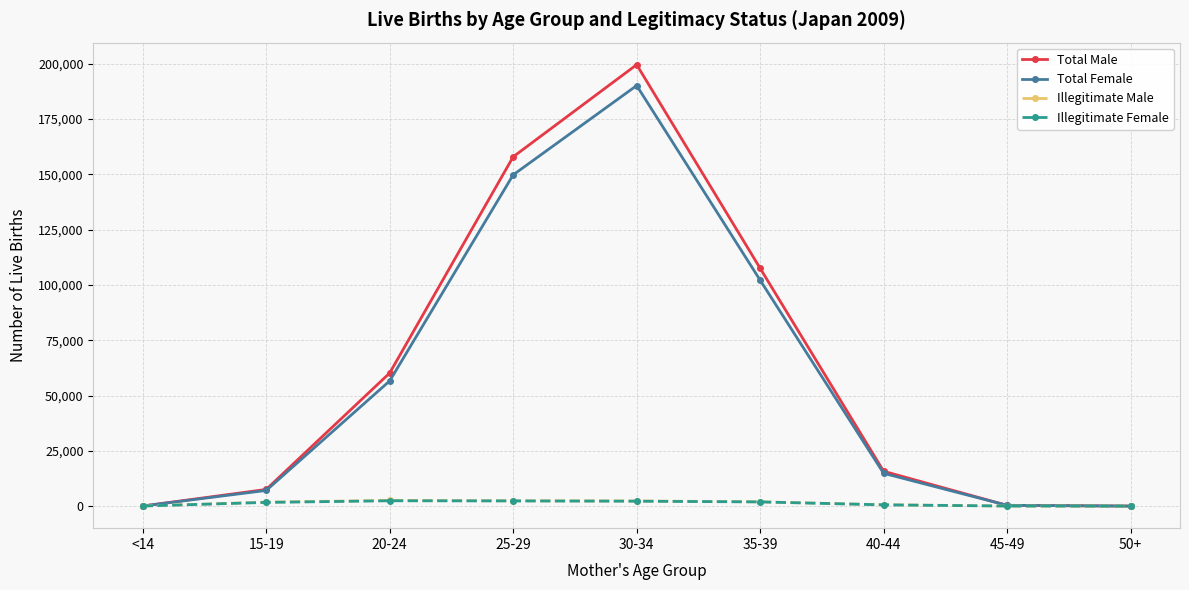

What are all the series names shown in the legend?

Total Male, Total Female, Illegitimate Male, Illegitimate Female